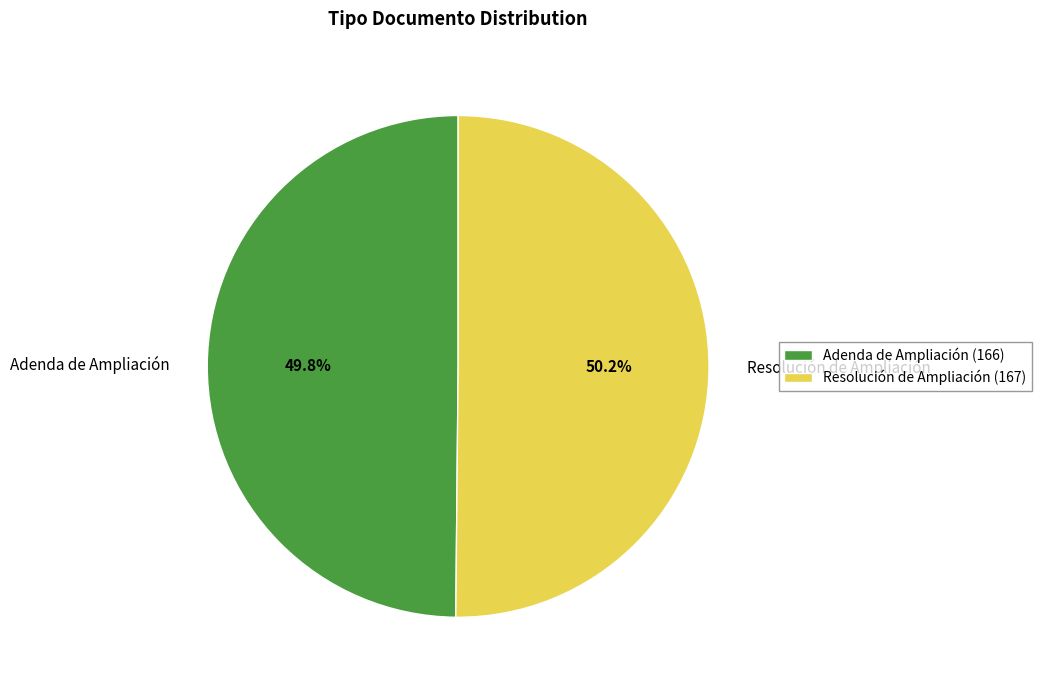

What portion of the pie excludes Resolución de Ampliación?

49.8%